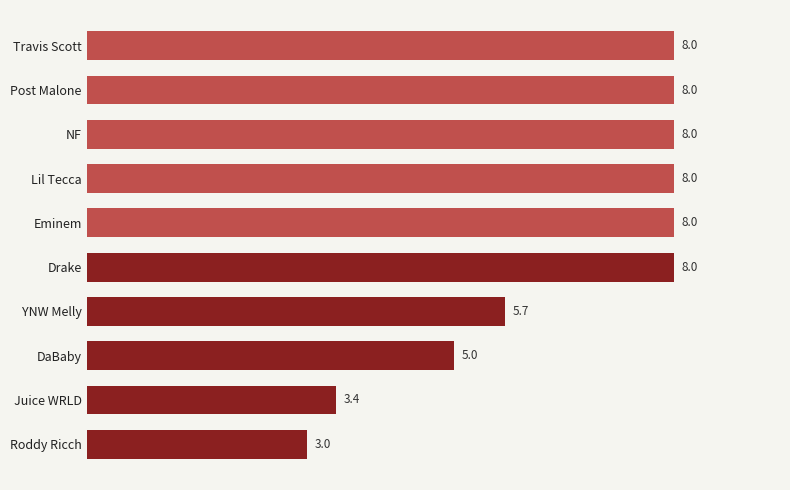

Which label corresponds to the smallest value in the chart?

Roddy Ricch